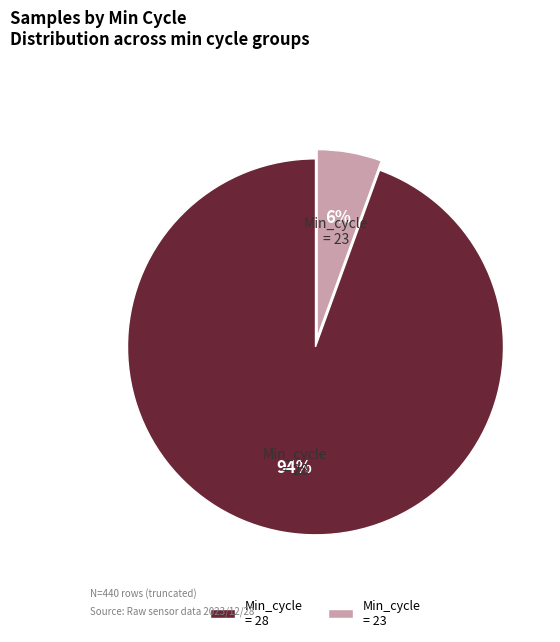

Does any single category account for the majority?

Yes